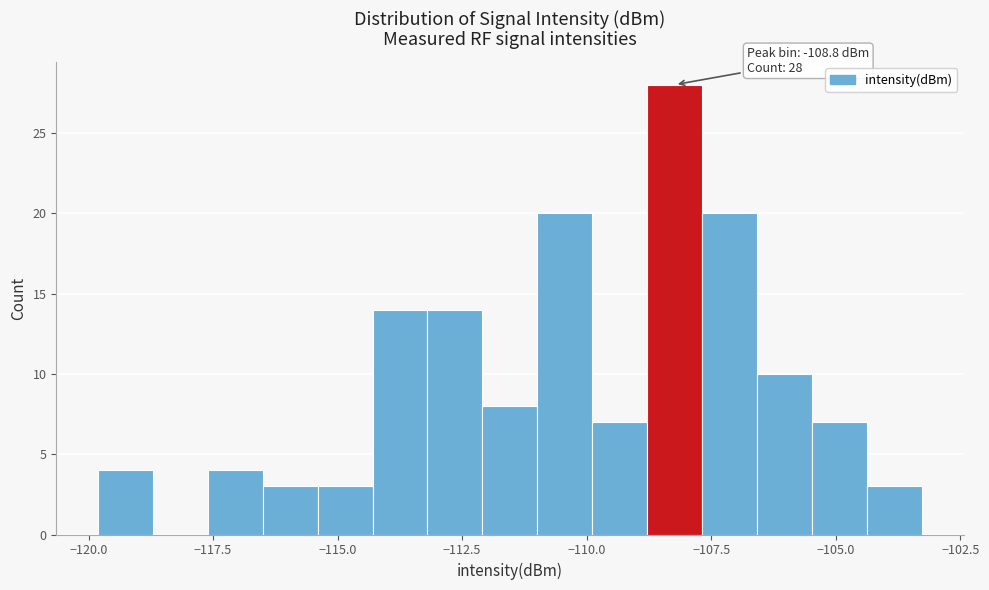

Around what value on the x-axis is the tallest bar? Give the approximate position of its centre, as read against the axis.

-108.0